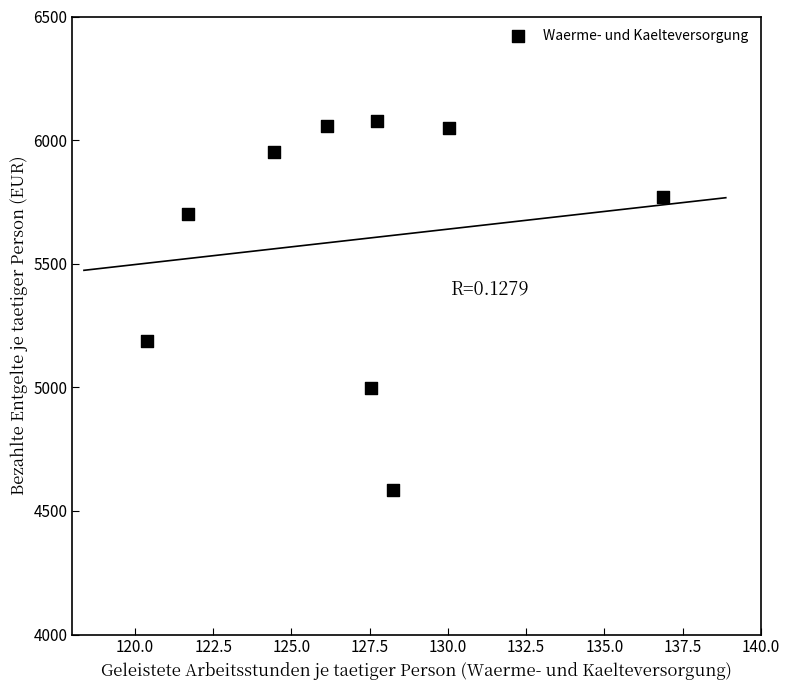

What is the average X value?

127.0